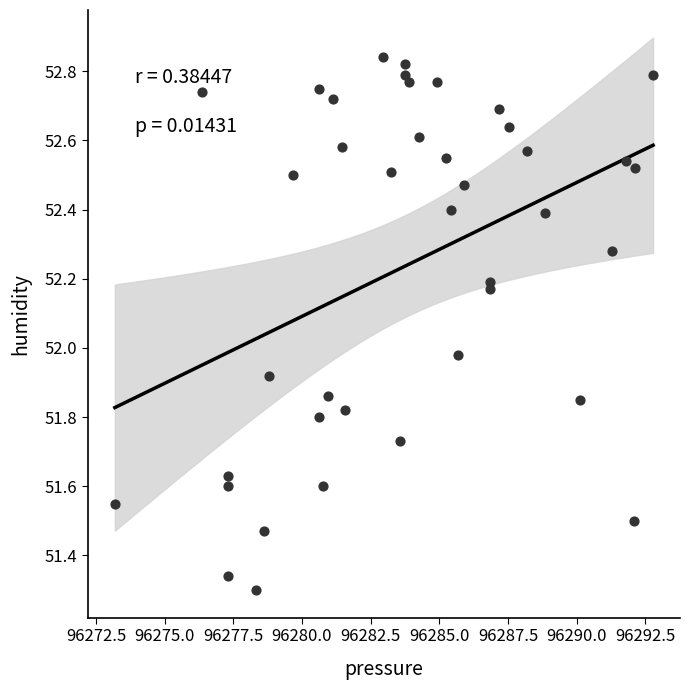

What is the range of X values (max minus min)?

19.6